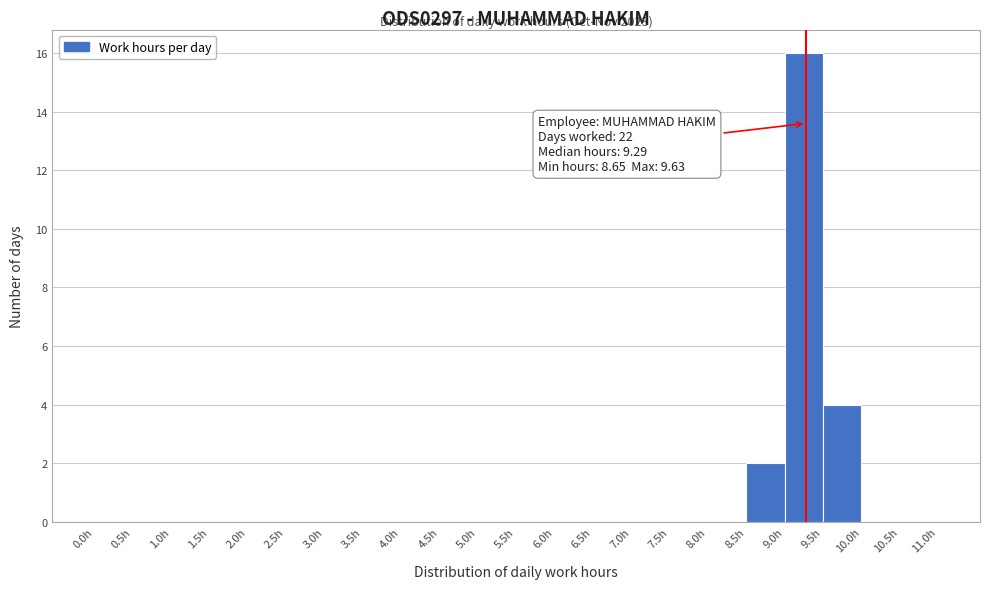

Which range on the x-axis has the tallest bar?

9.0 to 9.5